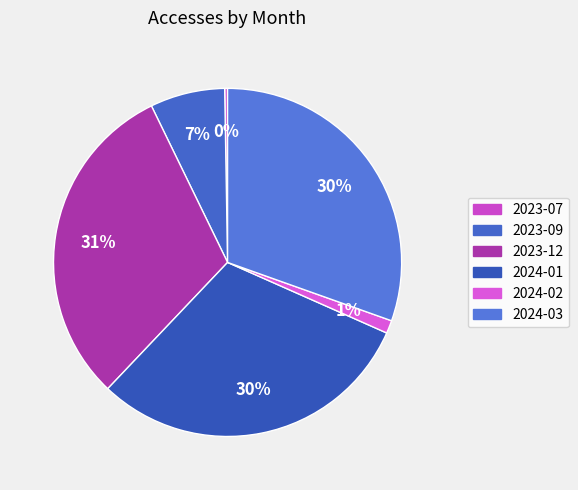

To the nearest percent, what is the difference between the 2024-02 and 2023-07 slice percentages?

1%